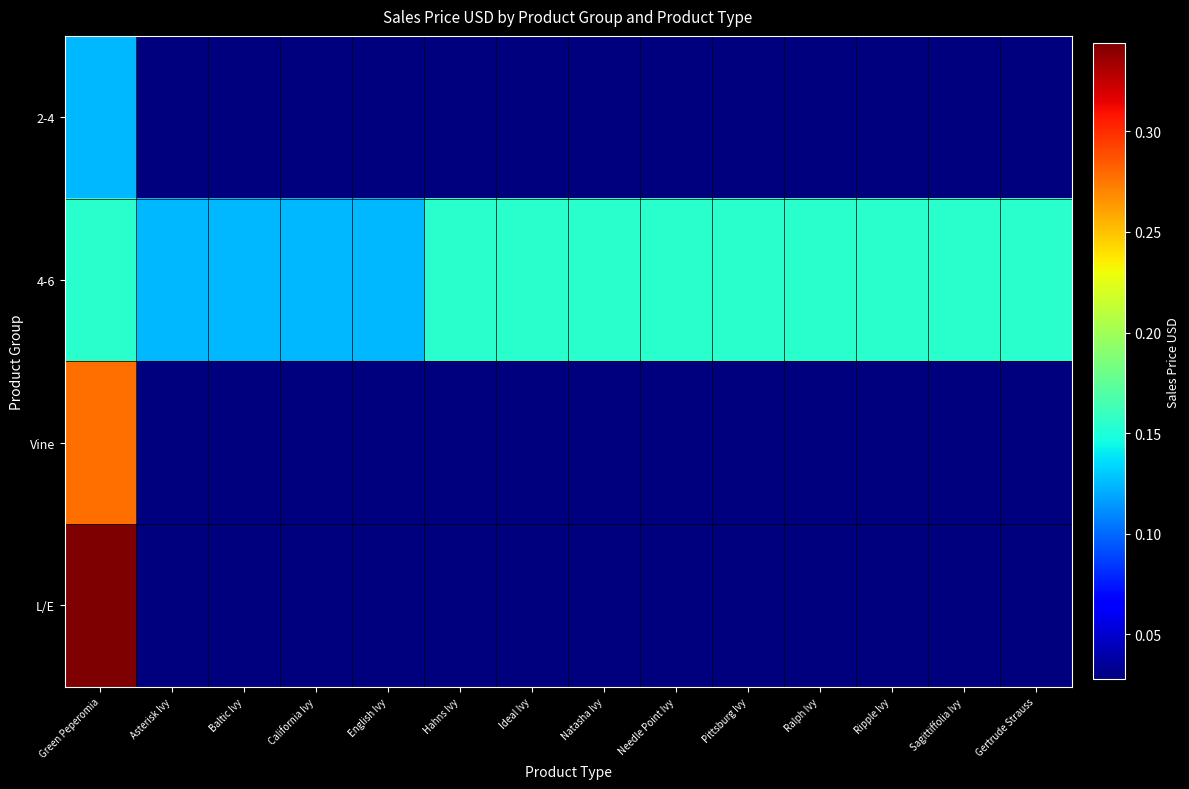

Count the number of categories in the chart.

14